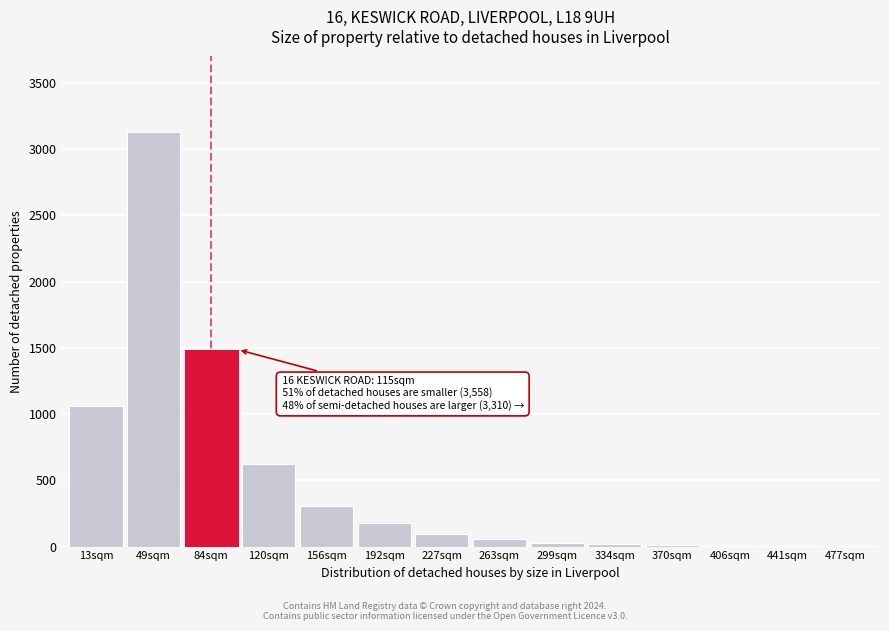

What is the sum of all values?

7015